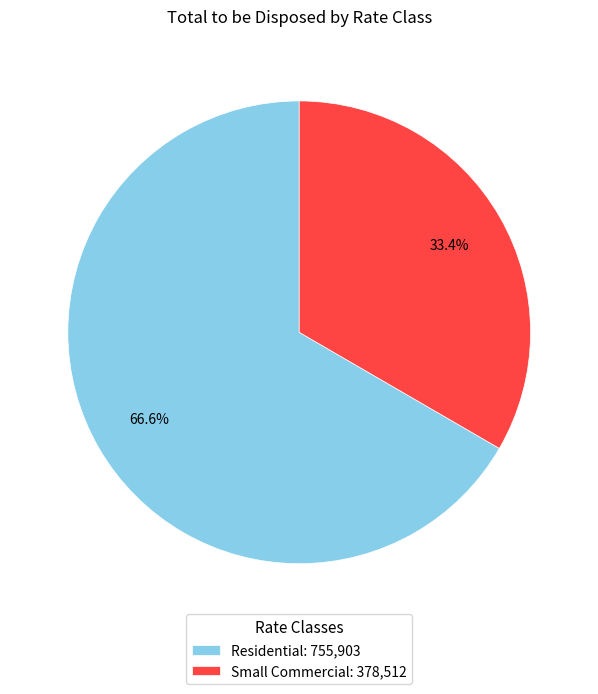

To the nearest percent, what percentage of the pie is Residential?

67%